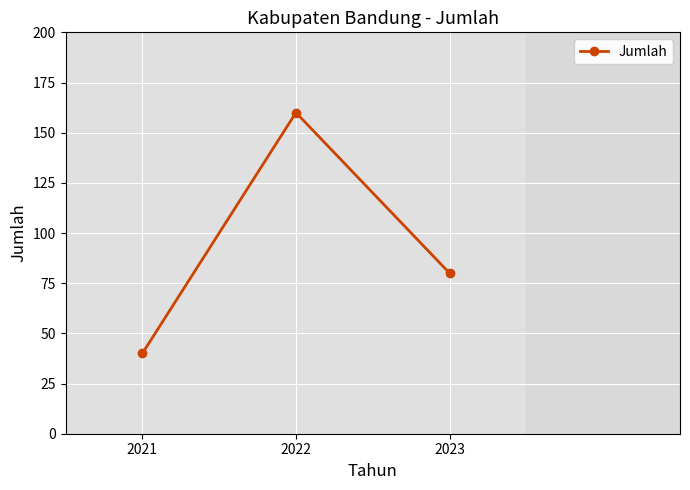

What value does the data have at 2022?

160